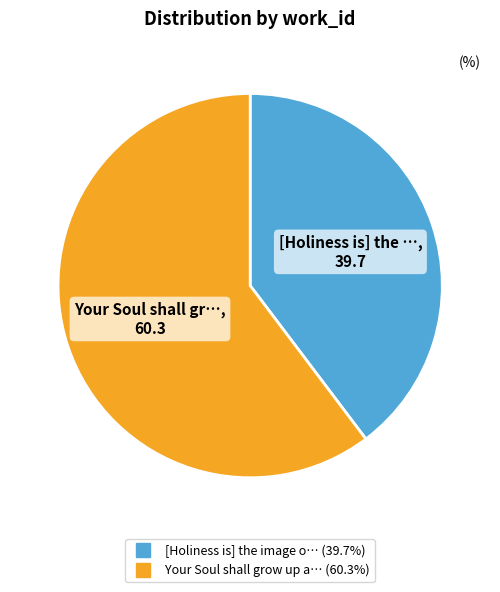

Does any single category account for the majority?

Yes